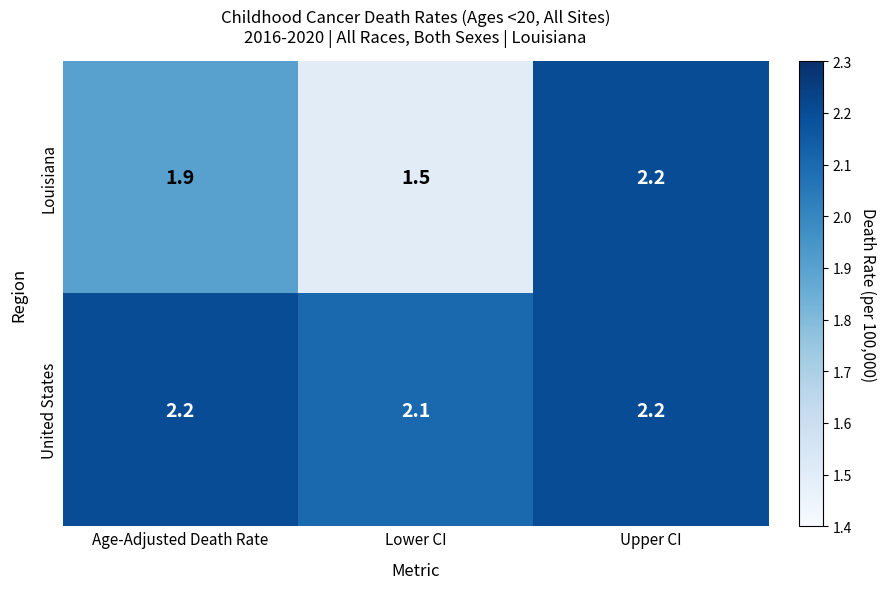

Between Age-Adjusted Death Rate and Upper CI, which series saw the biggest shift?

Louisiana